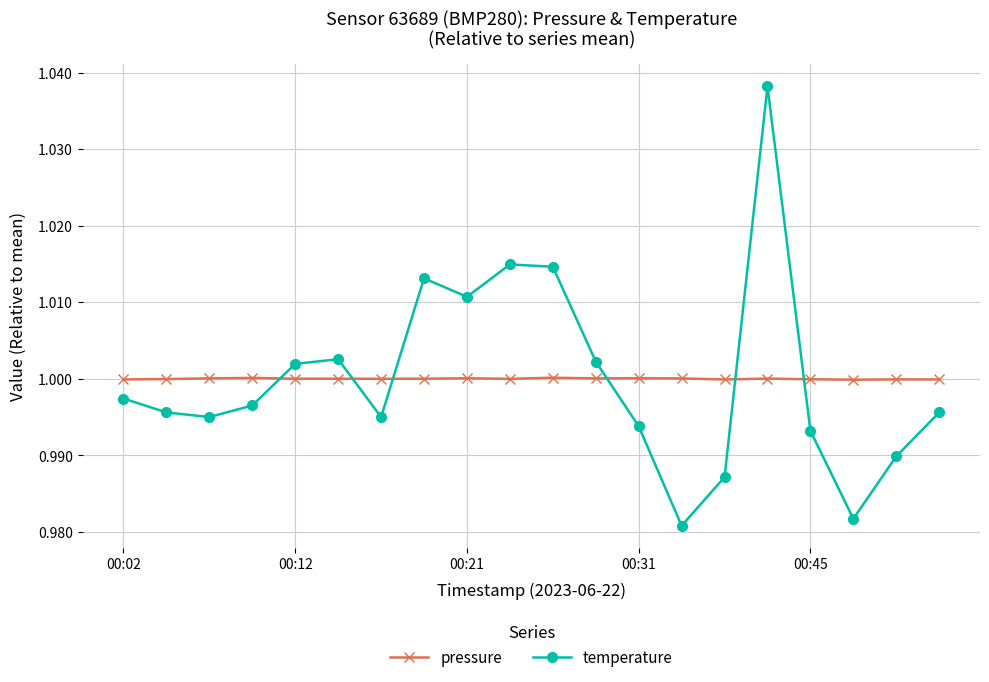

Rank the series by their maximum value, from highest to lowest.

temperature, pressure